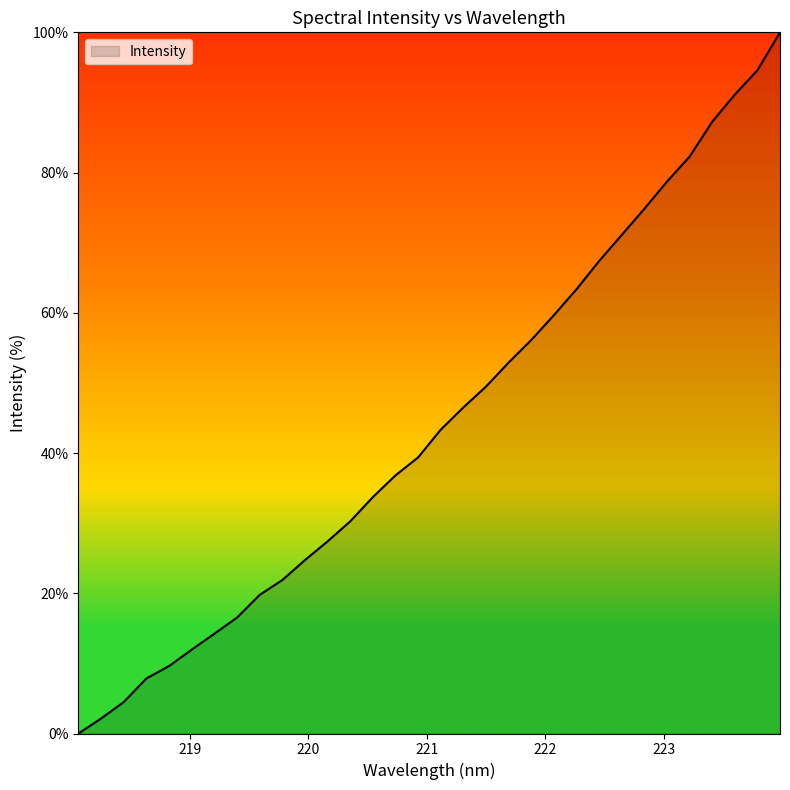

What is the maximum value shown in the chart?

100.0